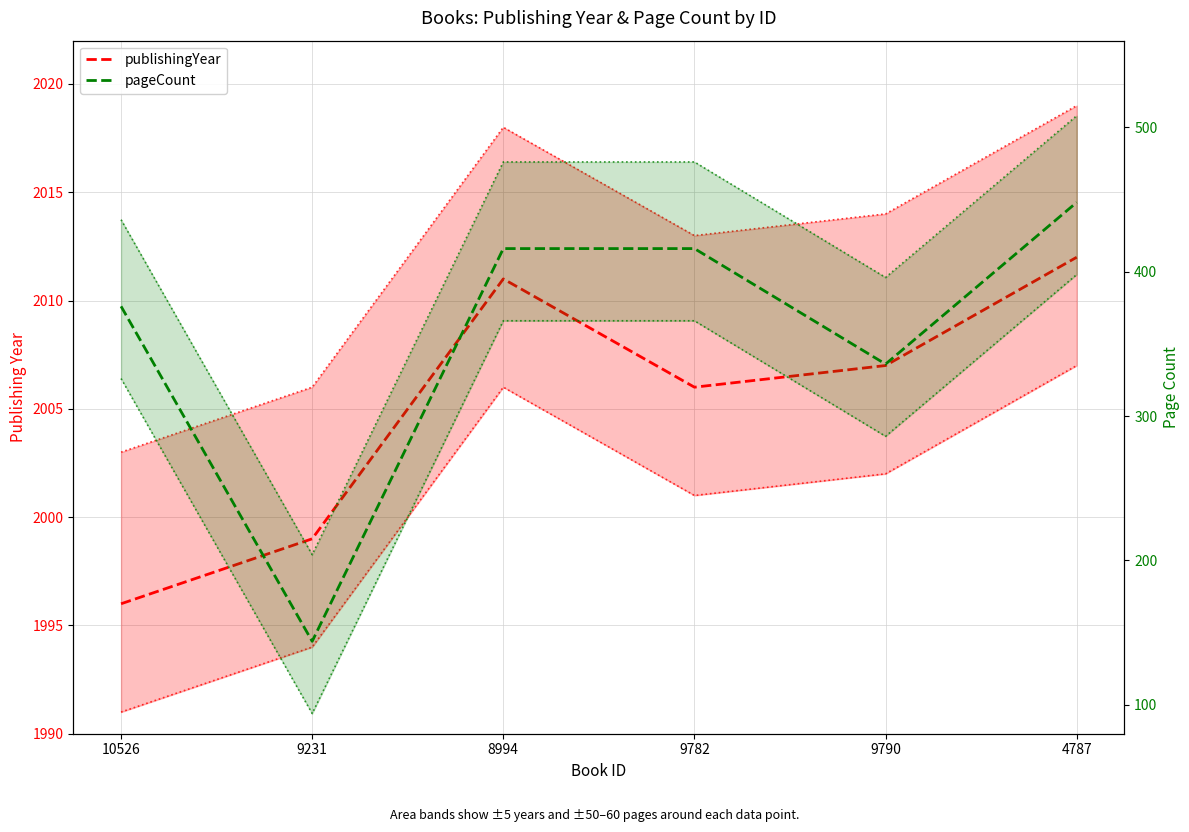

How many pageCount values are between 336 and 416?

4